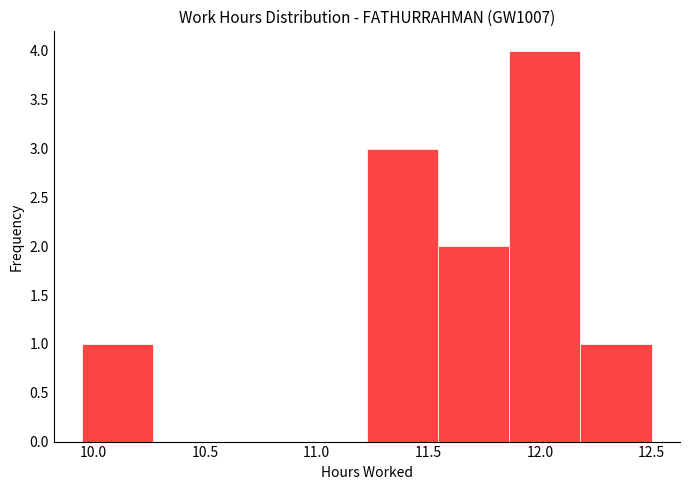

Reading left to right, transcribe this chart: for each bar, give the range it covers on the x-axis and its height. Neither the bar edges nor the heights are printed on the chart, so give them approximately, as read against the axes.

9.95 to 10.25: 1
10.25 to 10.60: 0
10.60 to 10.90: 0
10.90 to 11.25: 0
11.25 to 11.55: 3
11.55 to 11.85: 2
11.85 to 12.20: 4
12.20 to 12.50: 1